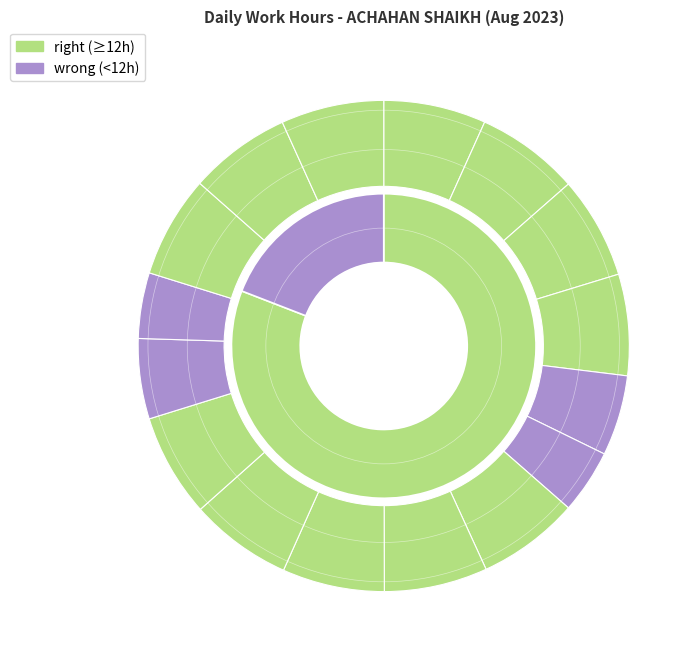

What percentage is the Thu Aug 10 slice, to the nearest percent?

7%